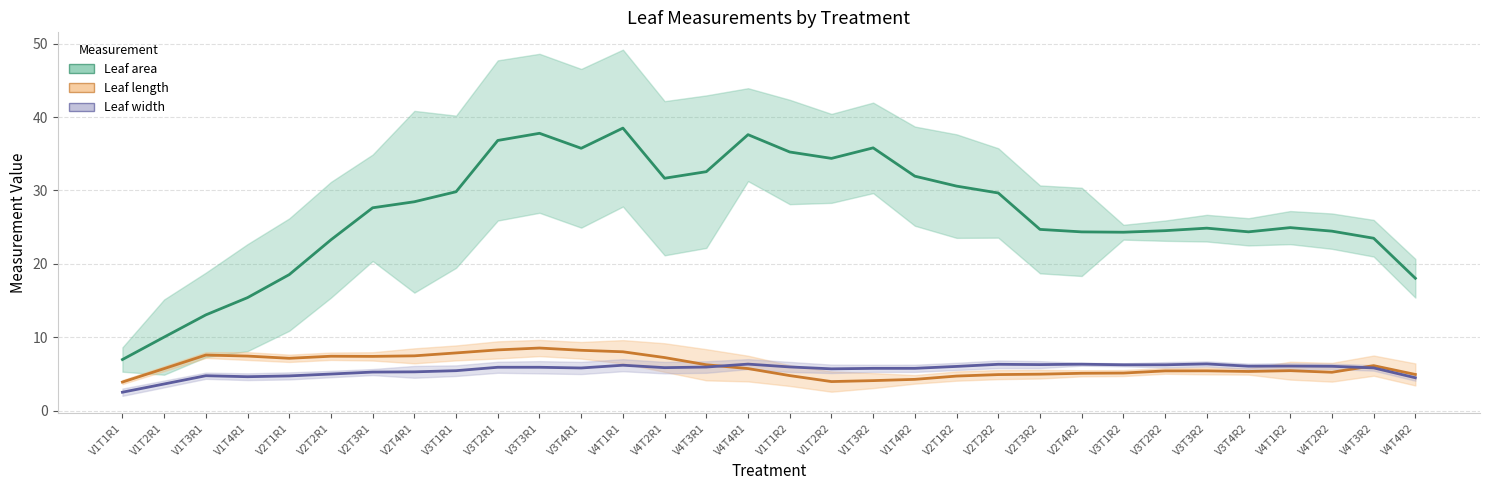

How many times do Leaf length and Leaf width cross each other?

2